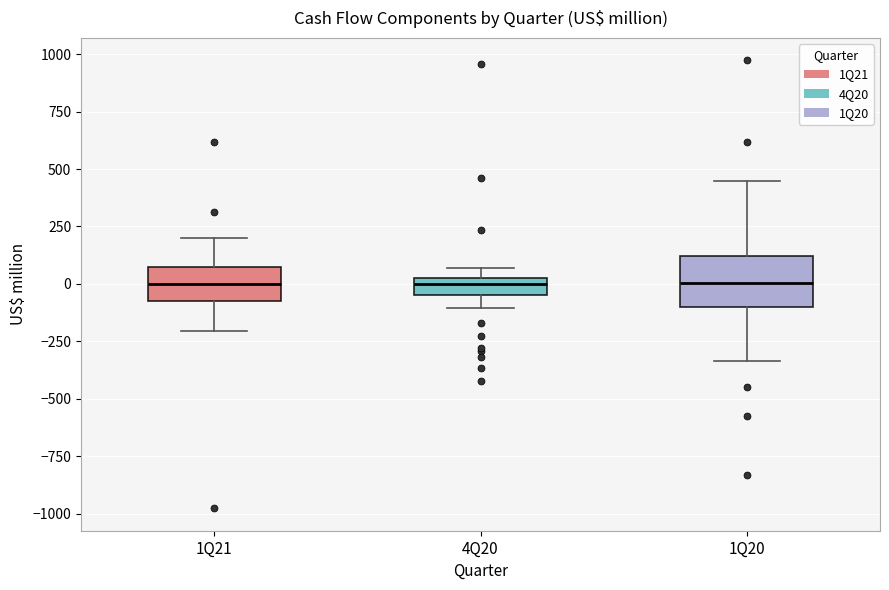

Where is the upper edge of the box for 4Q20 on the y-axis? The values are not printed on the chart, so give them approximately, as read against the axis.

50